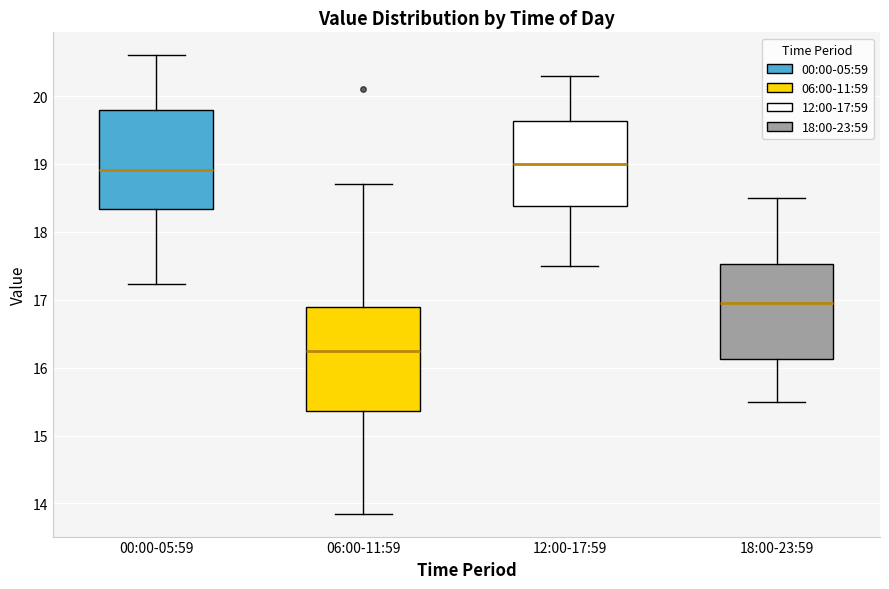

Where does the upper whisker of the box for 00:00-05:59 end on the y-axis? The values are not printed on the chart, so give them approximately, as read against the axis.

20.6